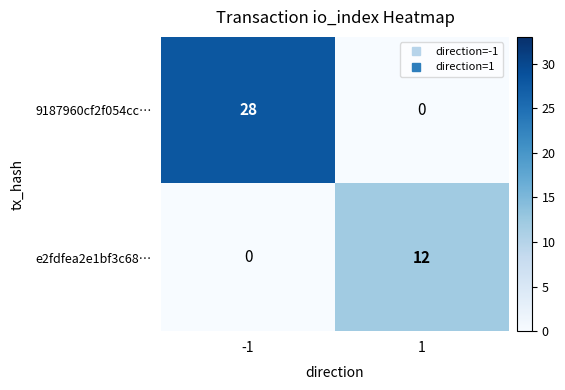

At 1, list the series in order from smallest to largest.

9187960cf2f054cc…, e2fdfea2e1bf3c68…